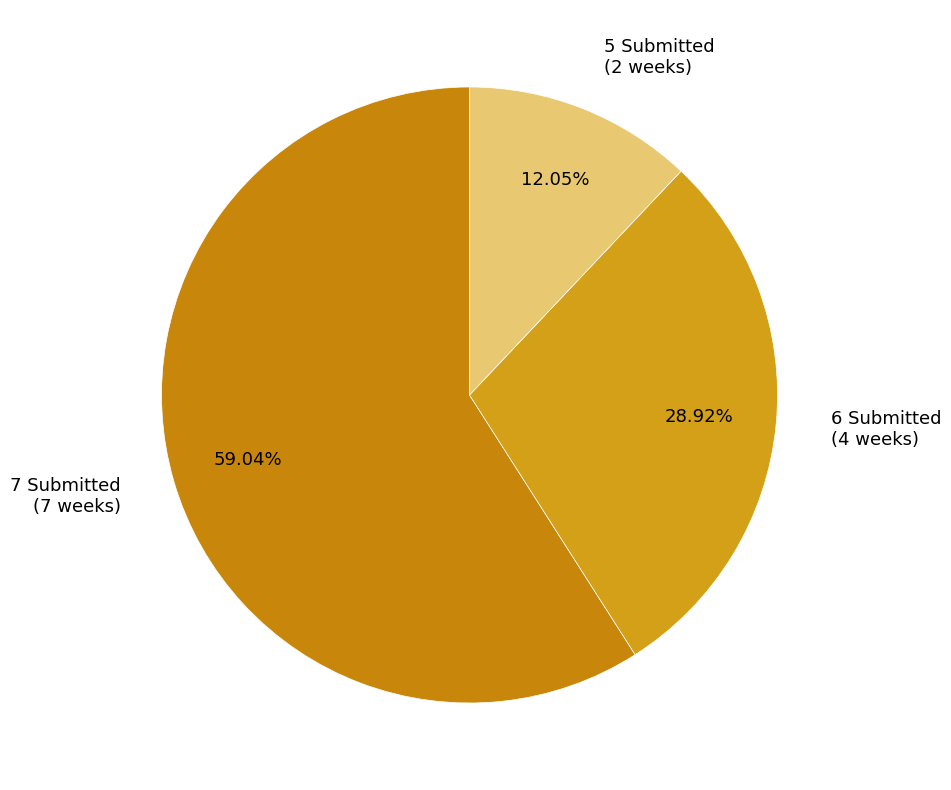

Count the number of slices in the pie.

3